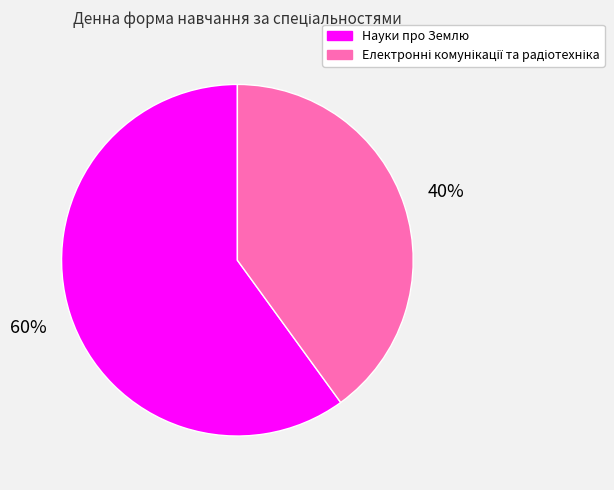

Does any single category account for the majority?

Yes